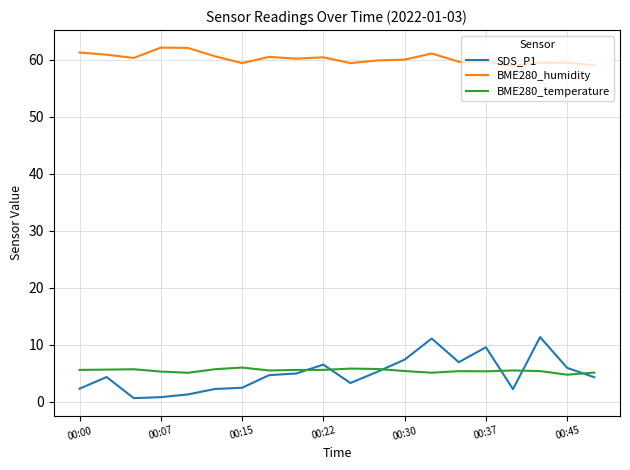

Which series has the largest total across all categories?

BME280_humidity